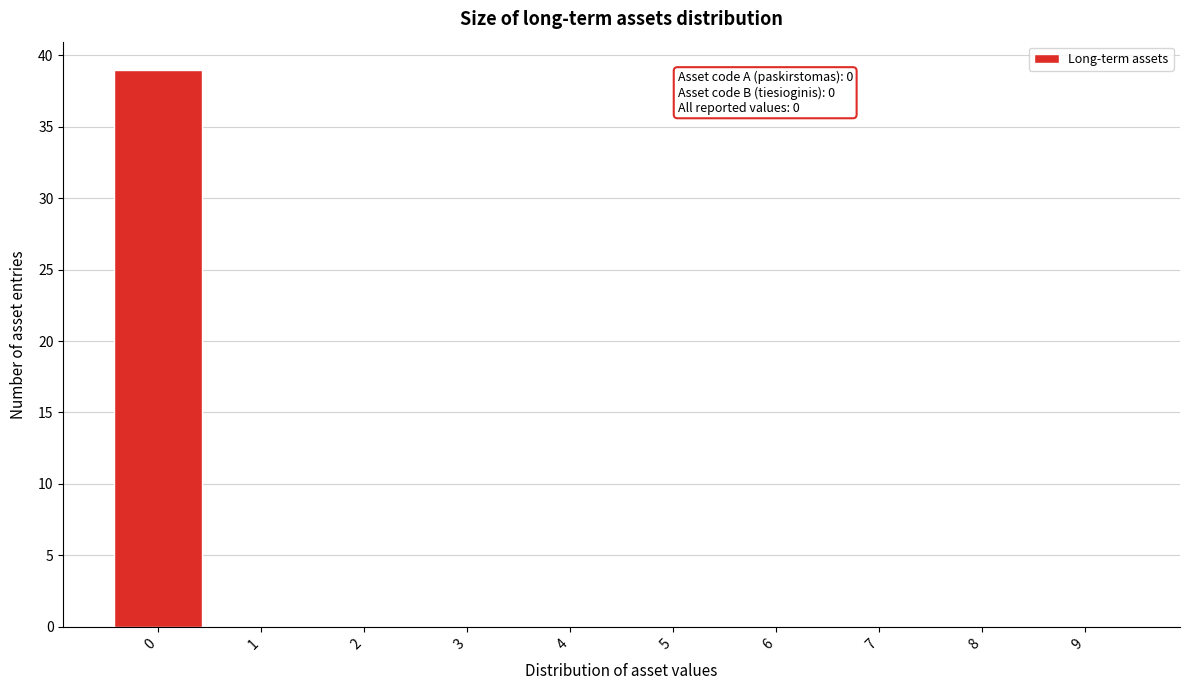

Reading right to left, extract all data points from this chart.

9=0	8=0	7=0	6=0	5=0	4=0	3=0	2=0	1=0	0=39